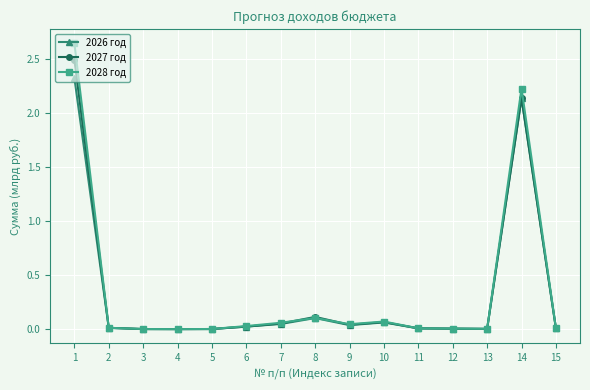

True or false: 2028 год has more than 0 points higher than both neighbors.

True